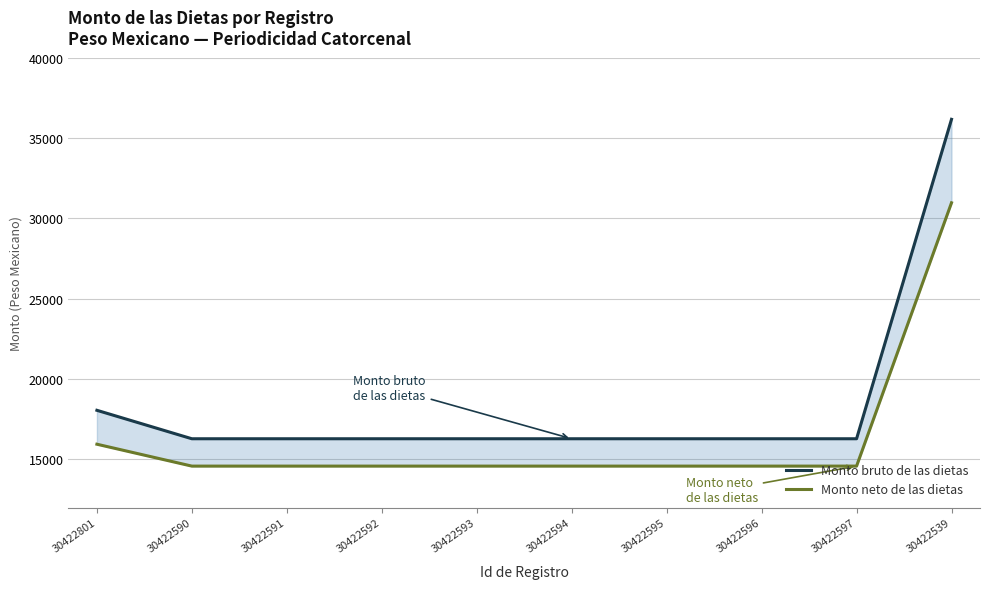

What is the difference between the maximum and minimum values in the Monto neto de las dietas series?

16391